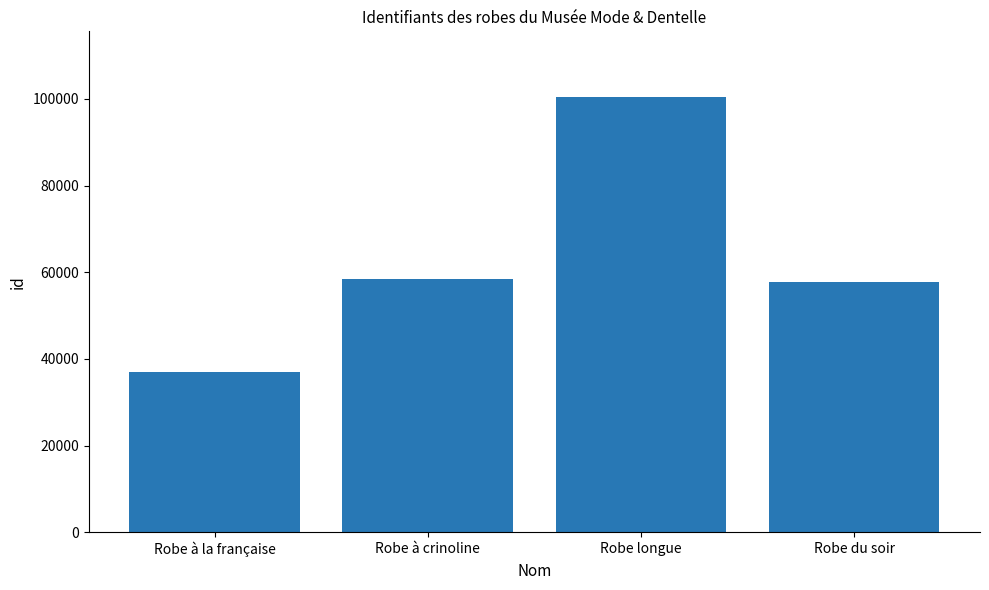

Which label corresponds to the smallest value in the chart?

Robe à la française